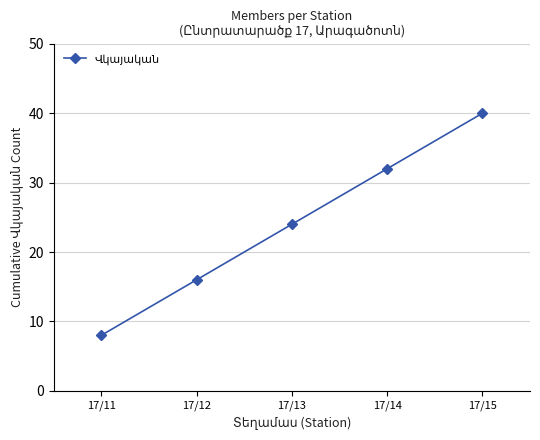

What is the approximate value at 17/11?

8